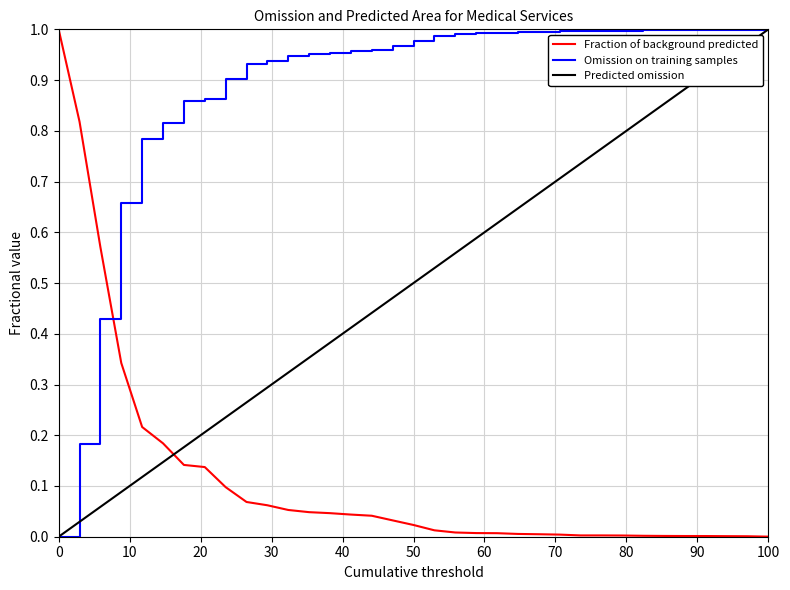

True or false: Omission on training samples and Fraction of background predicted cross at least once.

True